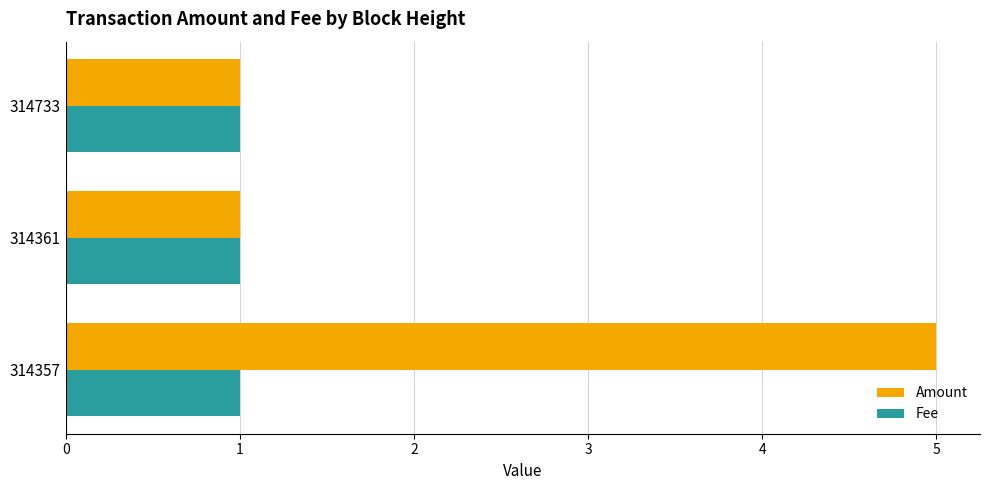

How many categories are shown in the chart?

3